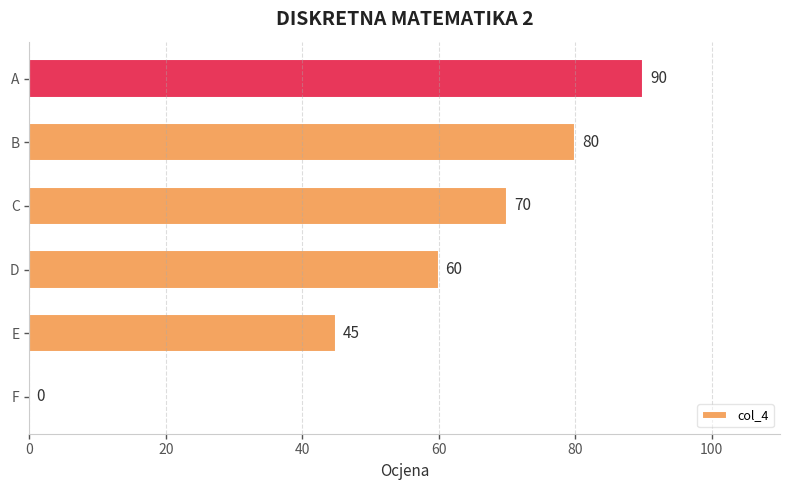

Which category has the highest value across all series?

A